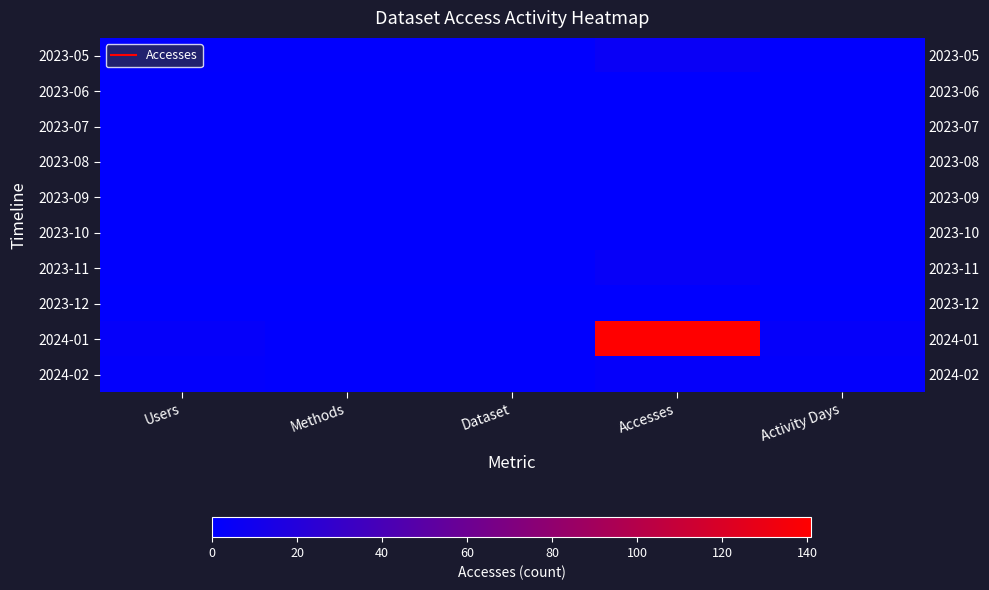

Which category has the highest value in the 2023-12 series?

Users